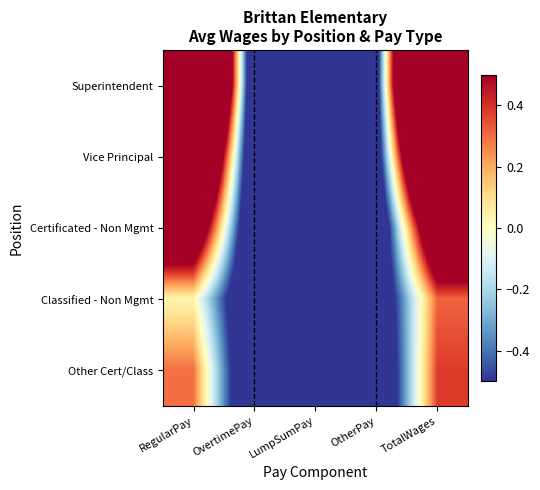

What is the maximum value shown in the chart?

3.5